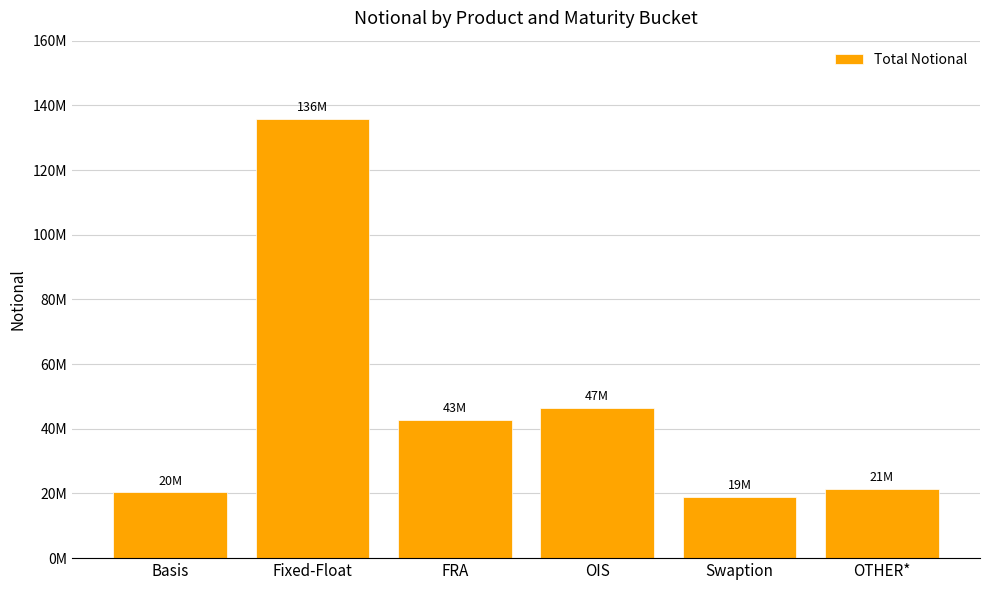

What position from the right is Fixed-Float?

5